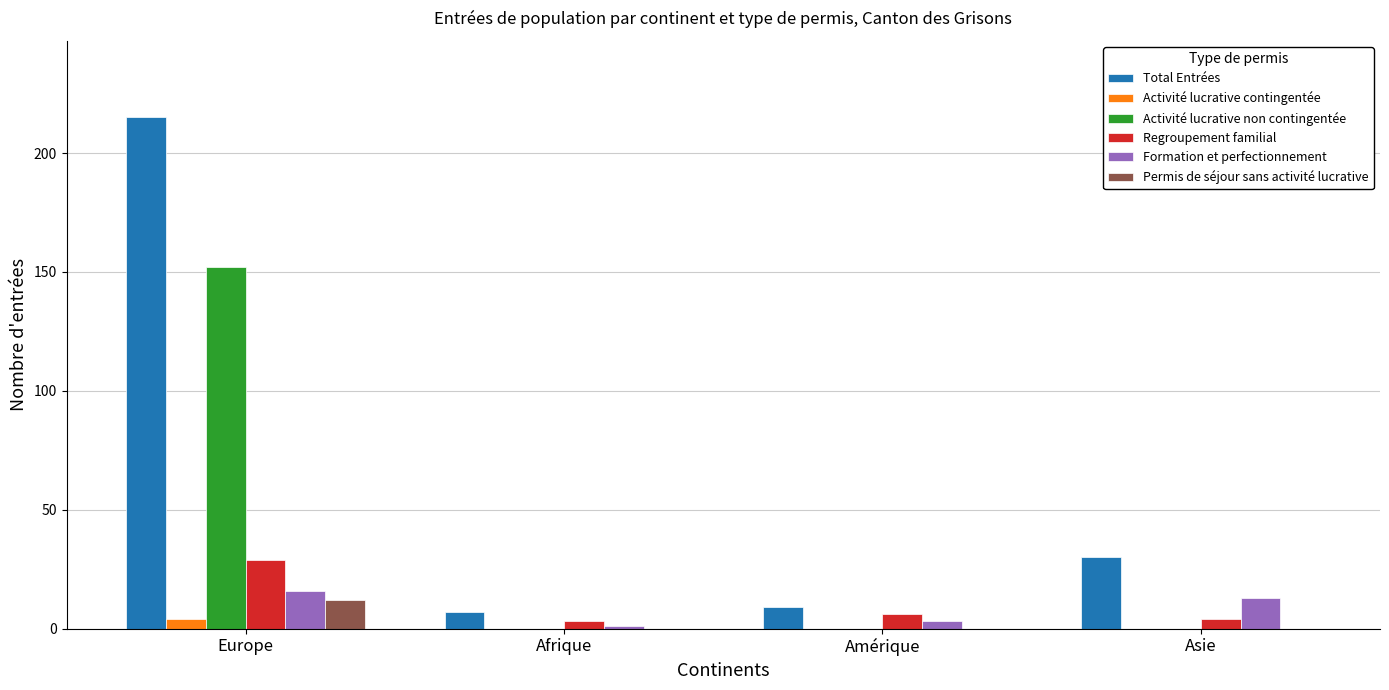

Is the value of Activité lucrative non contingentée at Afrique greater than the value of Total Entrées at Asie?

No